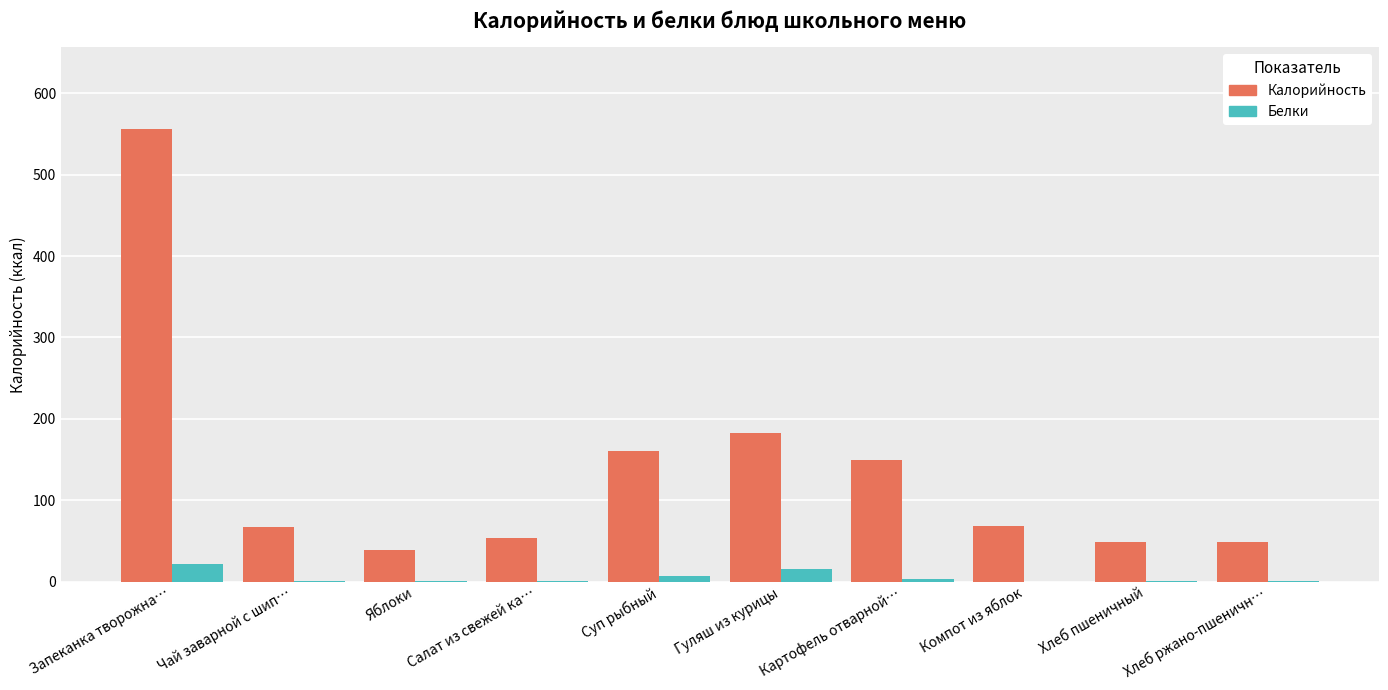

Which label corresponds to the largest value in the chart?

Запеканка творожна…